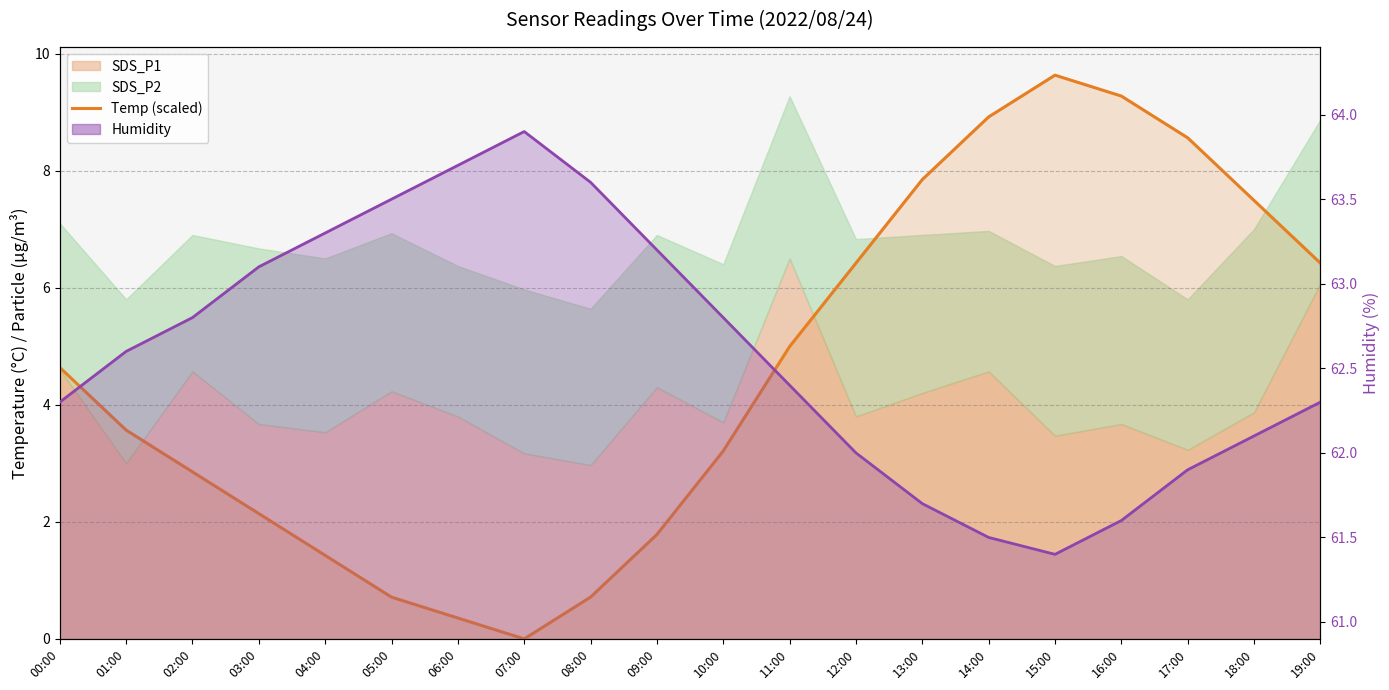

Is the value of Humidity line at 11:00 greater than the value of Temp (scaled) at 07:00?

Yes